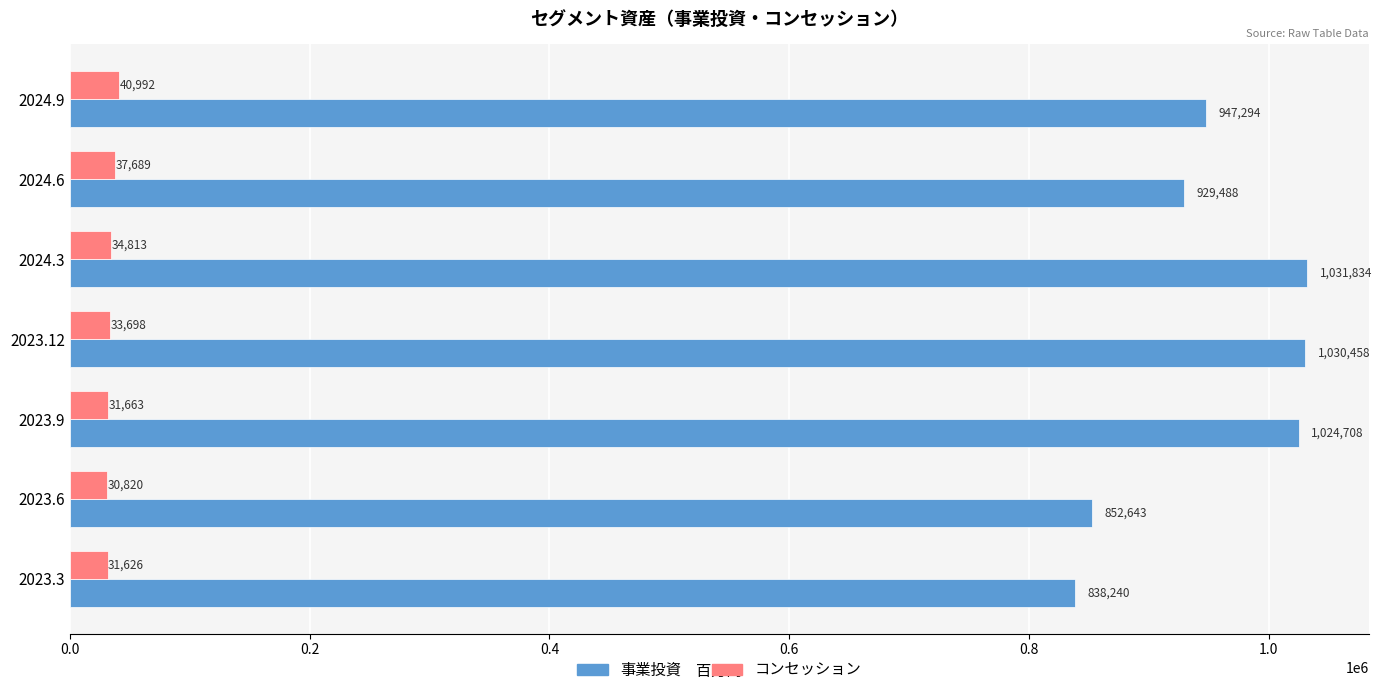

At which label does コンセッション reach its peak?

2024.9